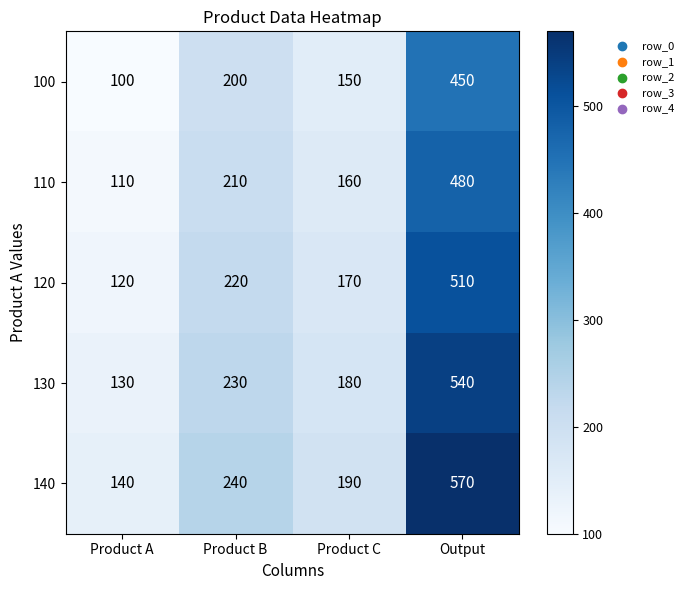

Which category has the highest value across all series?

Output